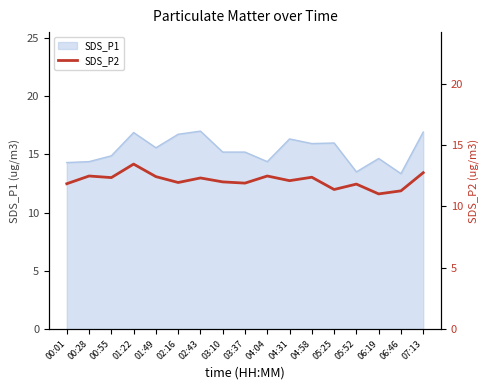

The chart shows a value of 17.2 at 00:28. True or false?

False